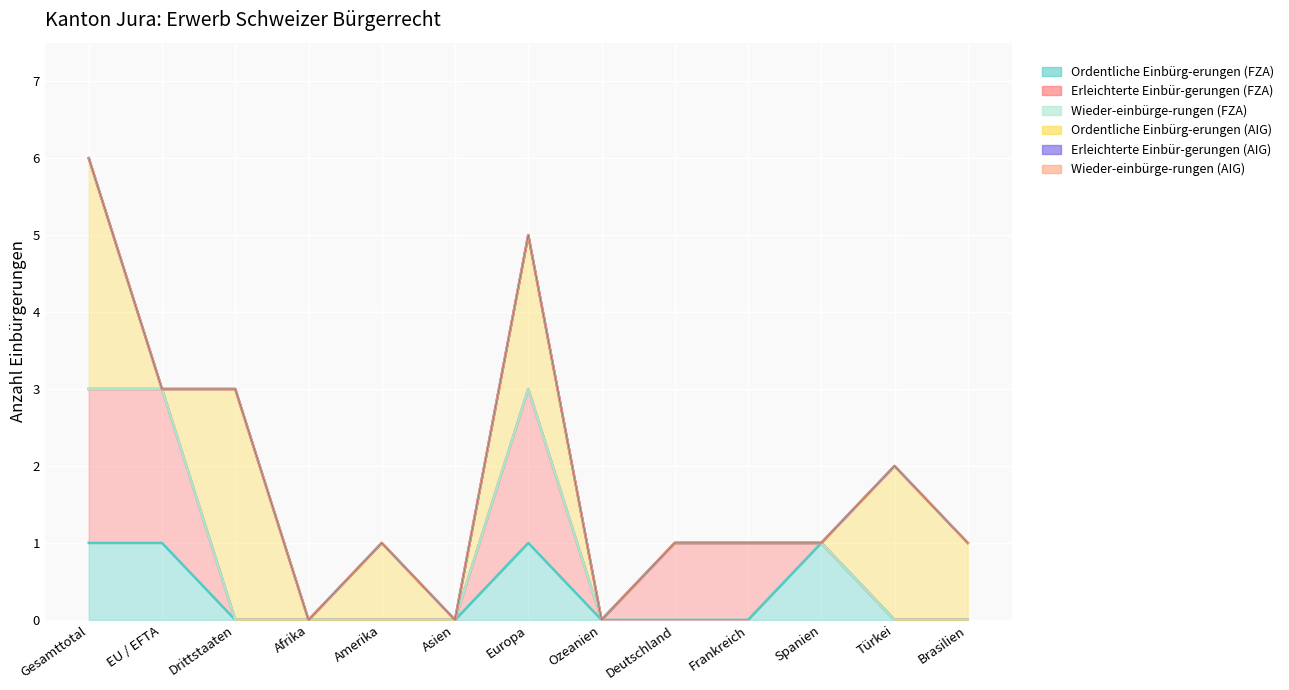

The Wieder-einbürge-rungen (AIG) series shows 0 at Türkei. True or false?

True